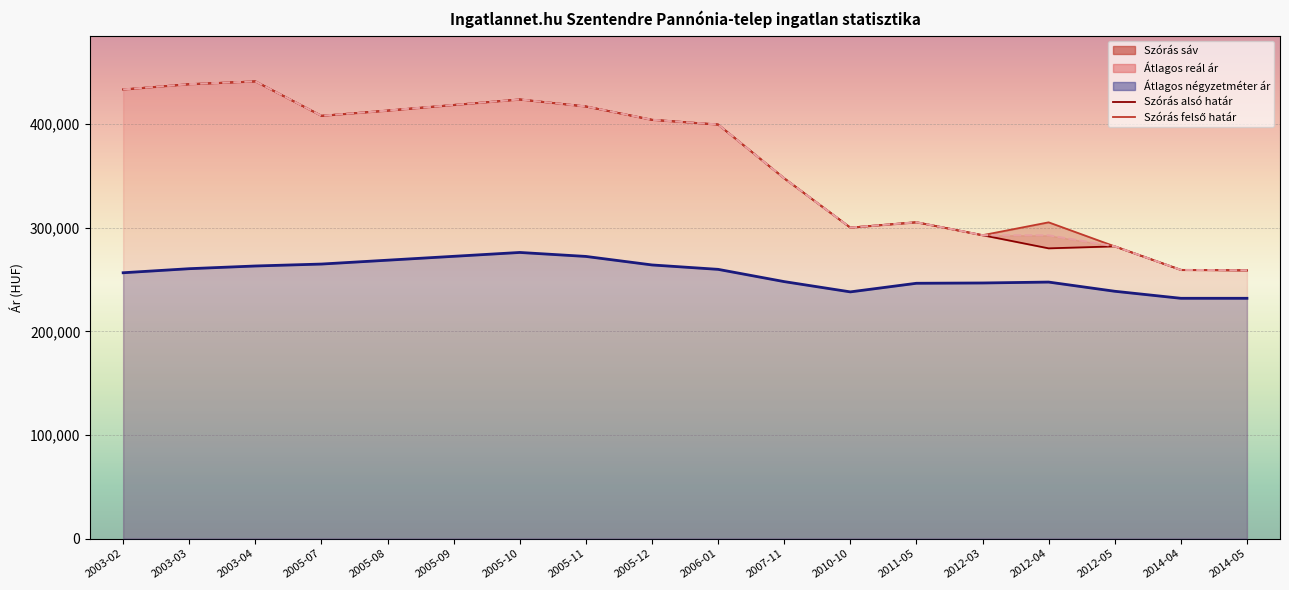

Is it true that Szórás felső határ equals 77003 at 2014-05?

False